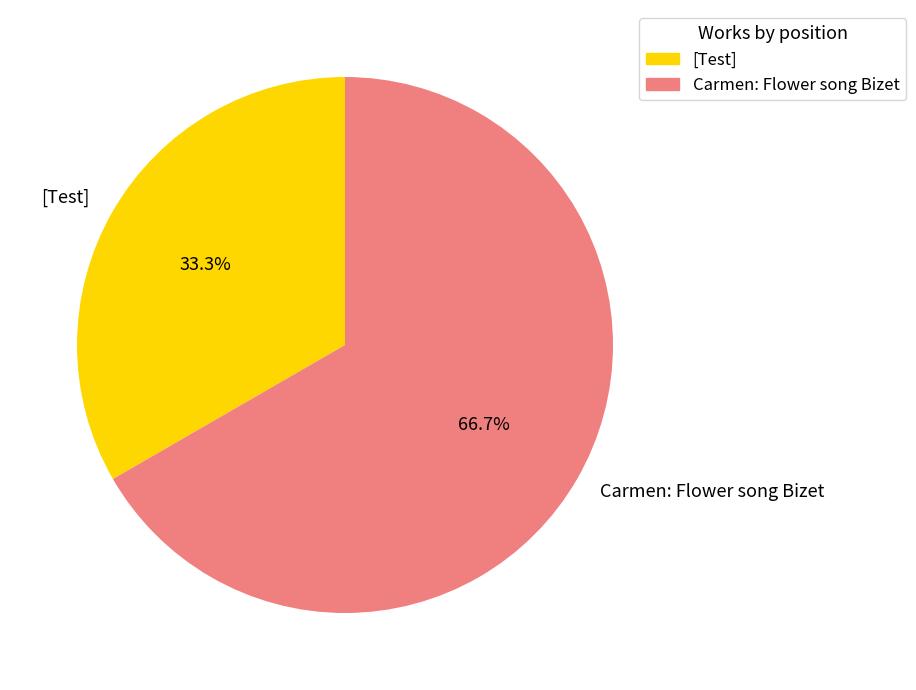

Which has a higher value, [Test] or Carmen: Flower song Bizet?

Carmen: Flower song Bizet